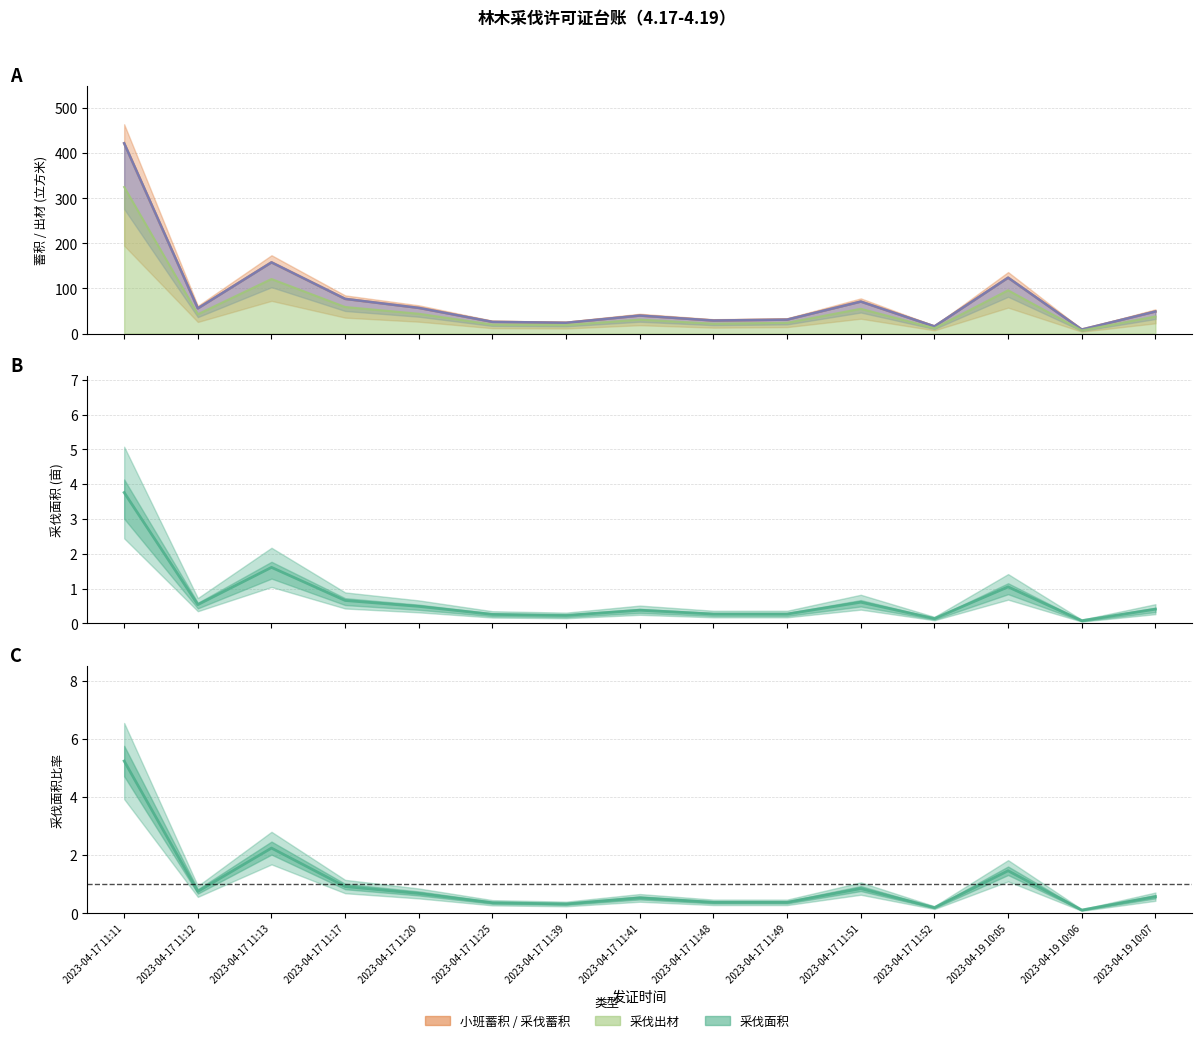

Does the chart display data point markers on the line(s)?

No